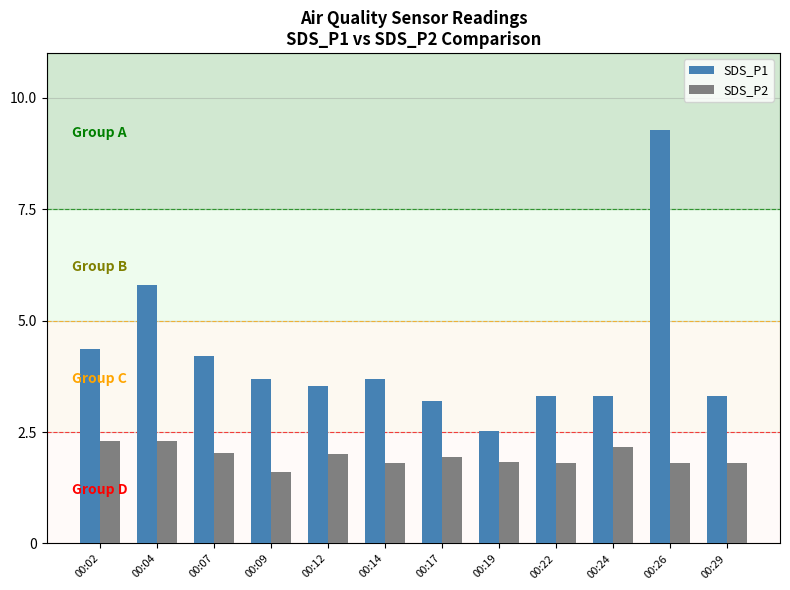

Reading right to left, extract all data points from this chart.

SDS_P1: 3.3	9.3	3.3	3.3	2.5	3.2	3.7	3.5	3.7	4.2	5.8	4.4
SDS_P2: 1.8	1.8	2.2	1.8	1.8	1.9	1.8	2.0	1.6	2.0	2.3	2.3